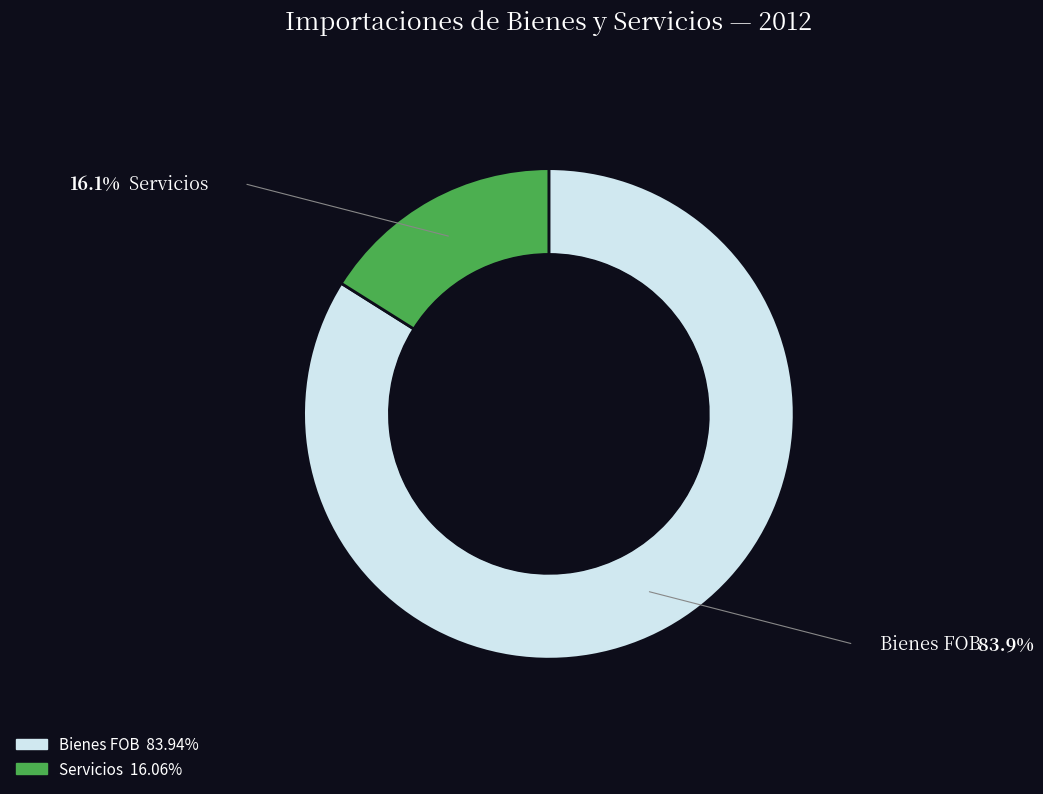

How many slices are in this pie chart?

2